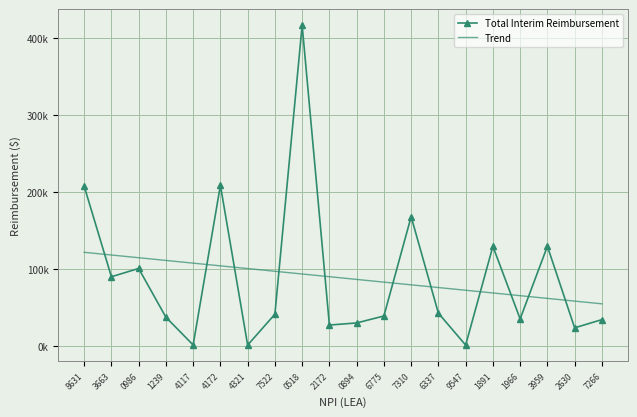

True or false: Trend has more than 0 points higher than both neighbors.

False